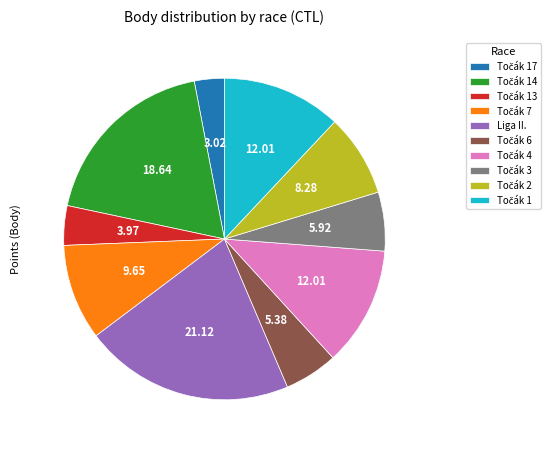

Is there a majority slice in this chart?

No